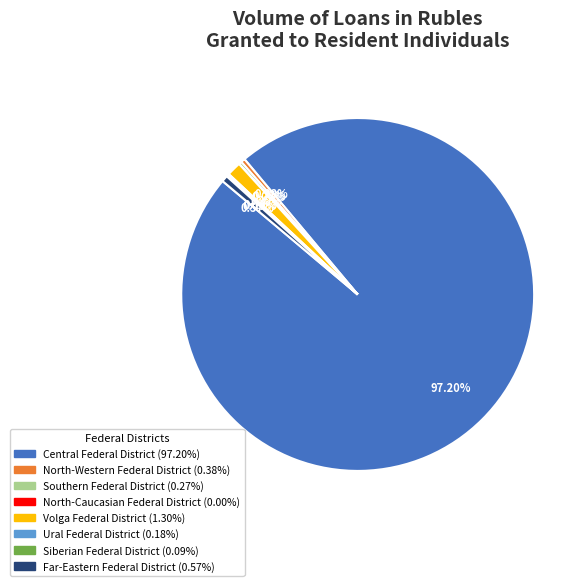

What is the majority slice?

Central Federal District